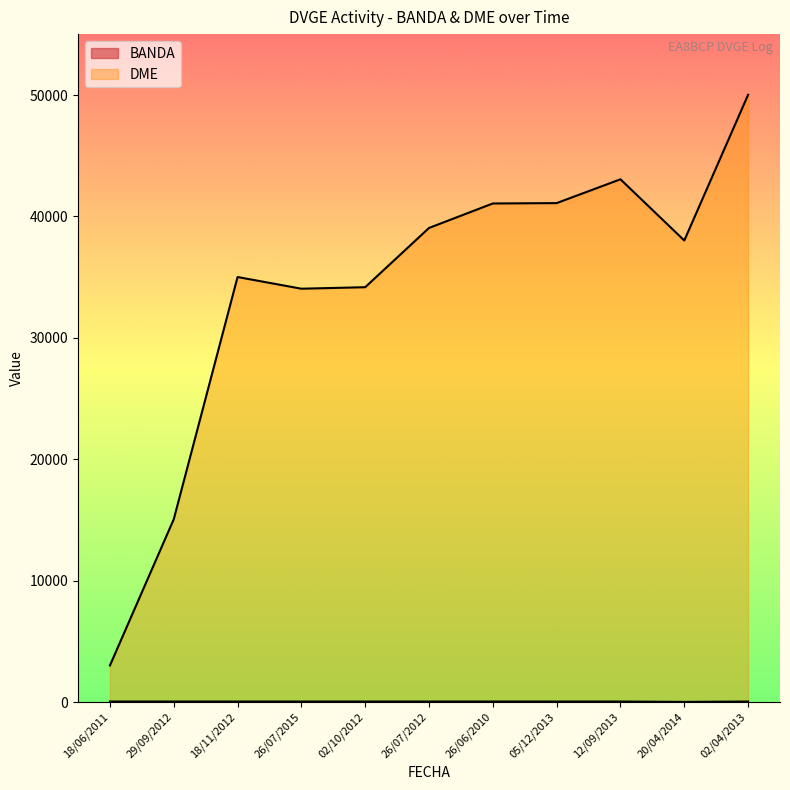

What is the difference between the maximum and minimum values in the BANDA series?

30